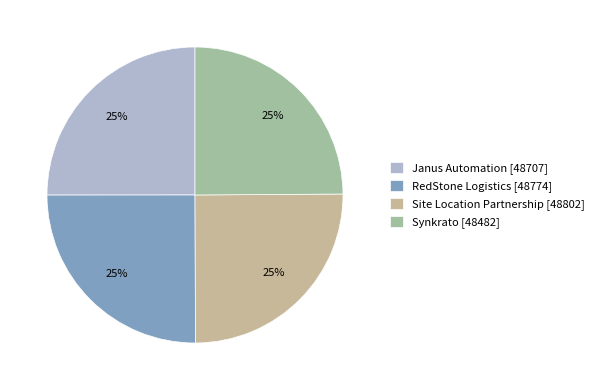

What is the ratio of the value at Synkrato [48482] to the value at Site Location Partnership [48802]?

1.0